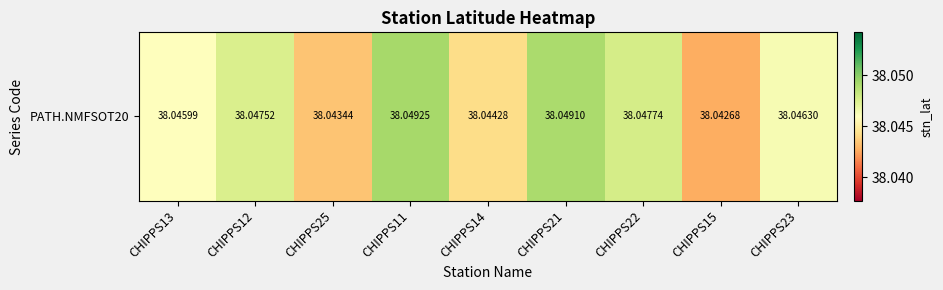

Which category has the highest value across all series?

CHIPPS11